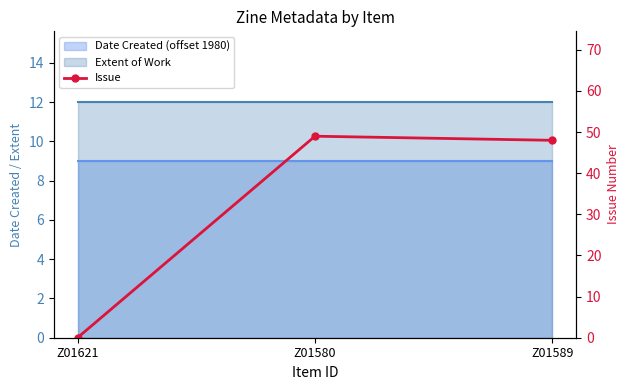

How many values are above zero?

2